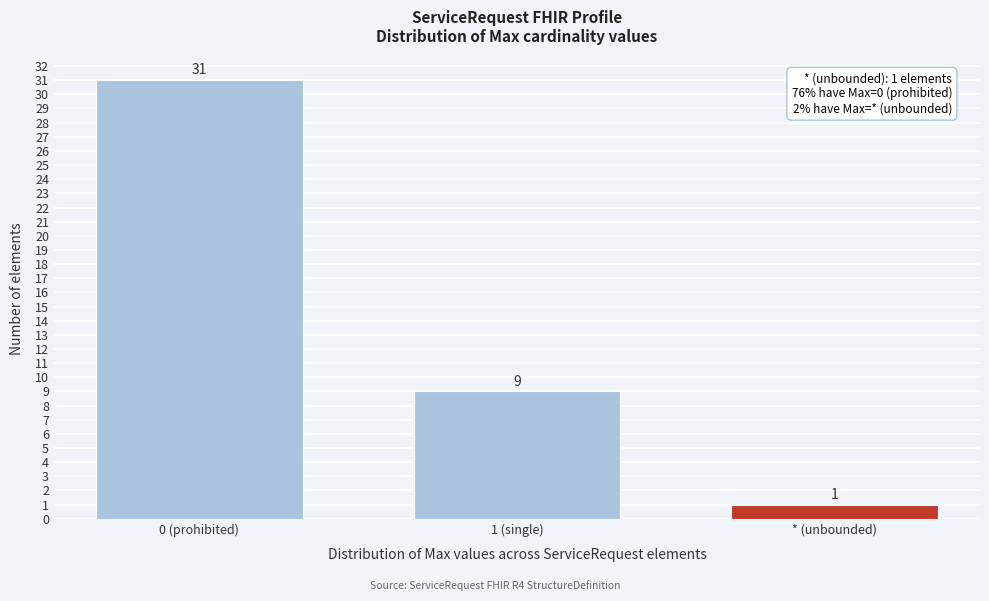

Reading right to left, extract all data points from this chart.

1	9	31